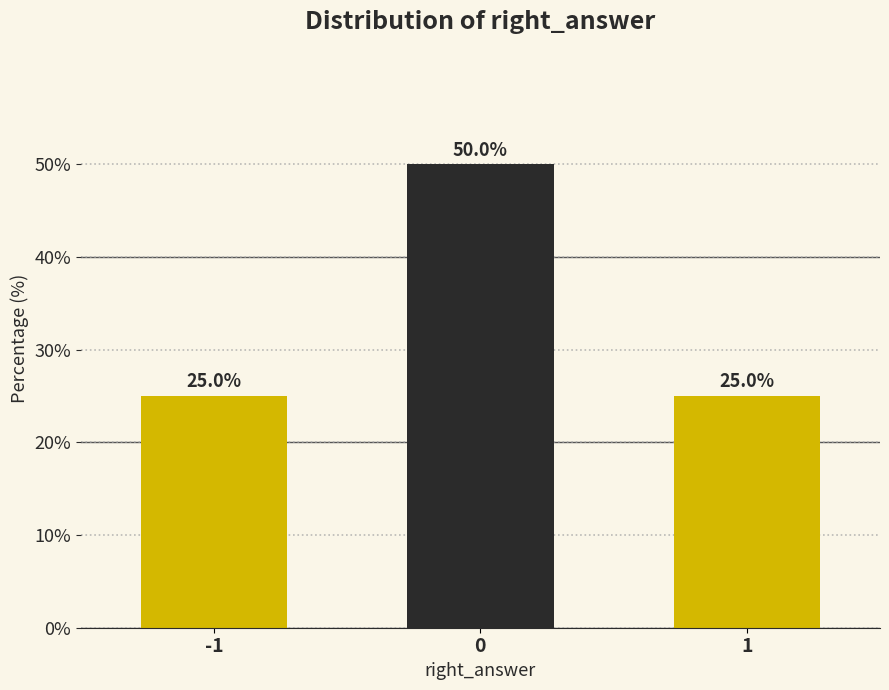

Reading left to right, transcribe all the data shown in this chart.

-1=25	0=50	1=25